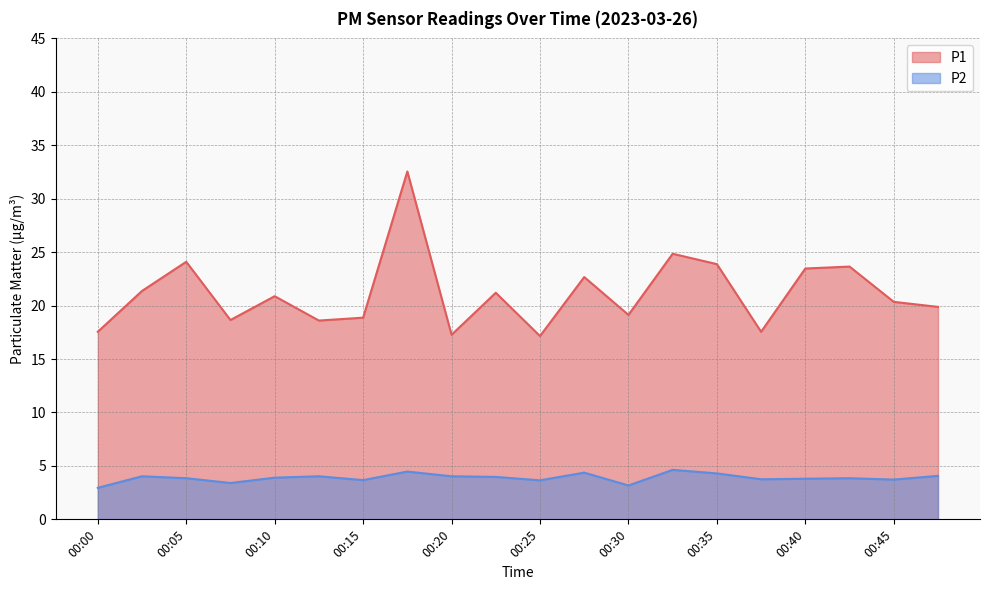

True or false: P1 and P2 cross at least once.

False